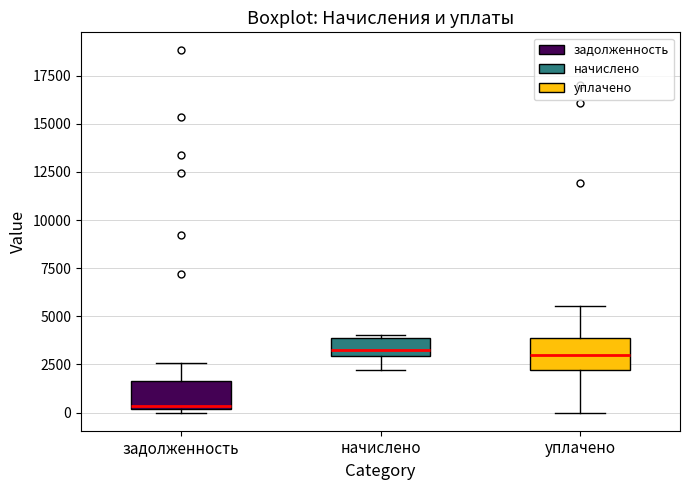

Reading left to right, transcribe this box plot: for each box, give where its median line is, the range the box spans, and where its two whiskers end, as read against the y-axis. The values are not printed on the chart, so give them approximately, as read against the axis.

задолженность: median 500, box 0 to 1500, whiskers 0 (just below the box's lower edge) to 2500
начислено: median 3500, box 3000 to 4000, whiskers 2000 to 4000
уплачено: median 3000, box 2000 to 4000, whiskers 0 to 5500